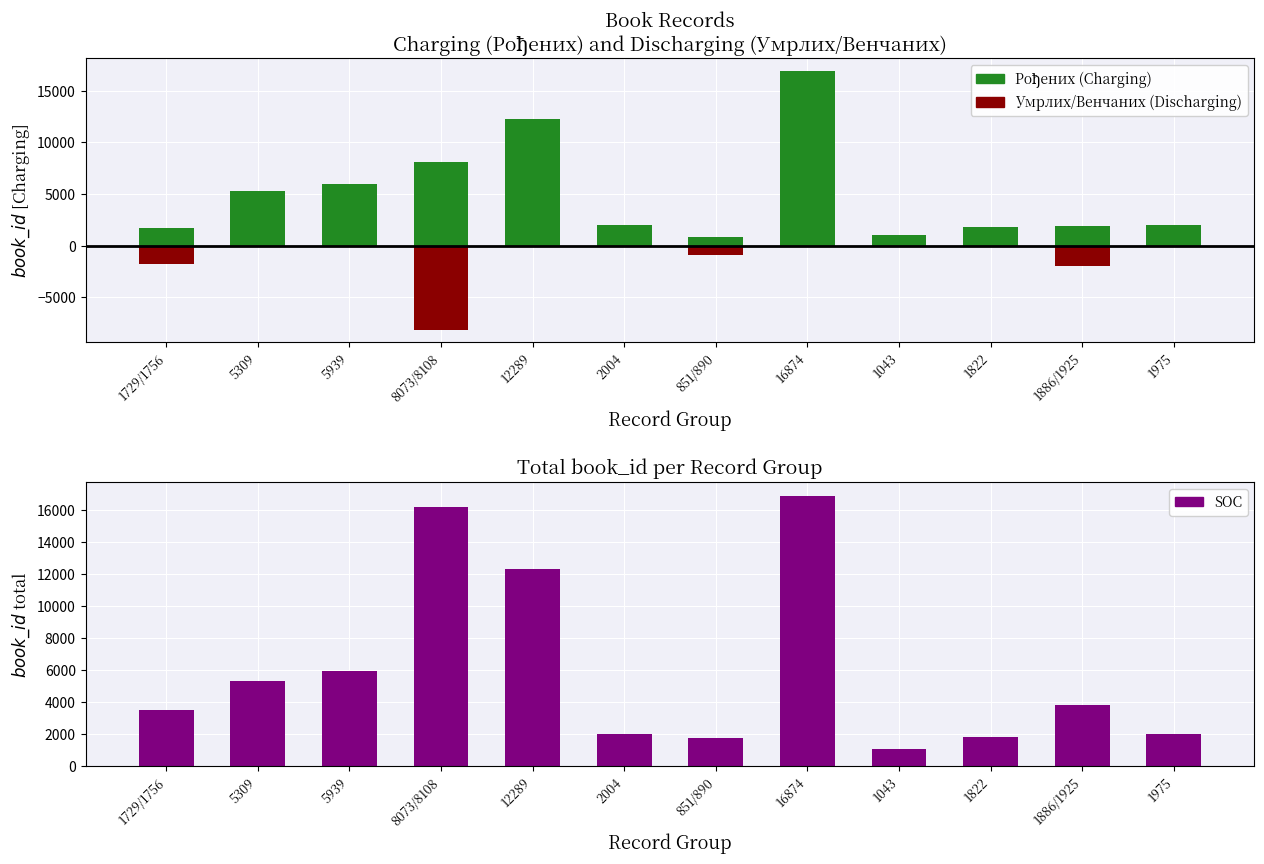

What is the total value across all series at 5309?

10618